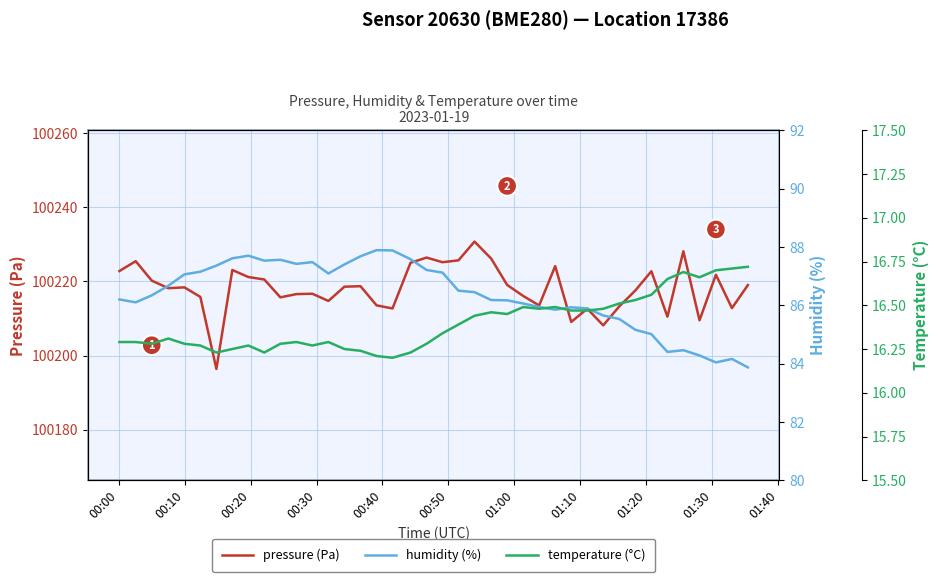

What is the minimum value for pressure (Pa)?

100196.4